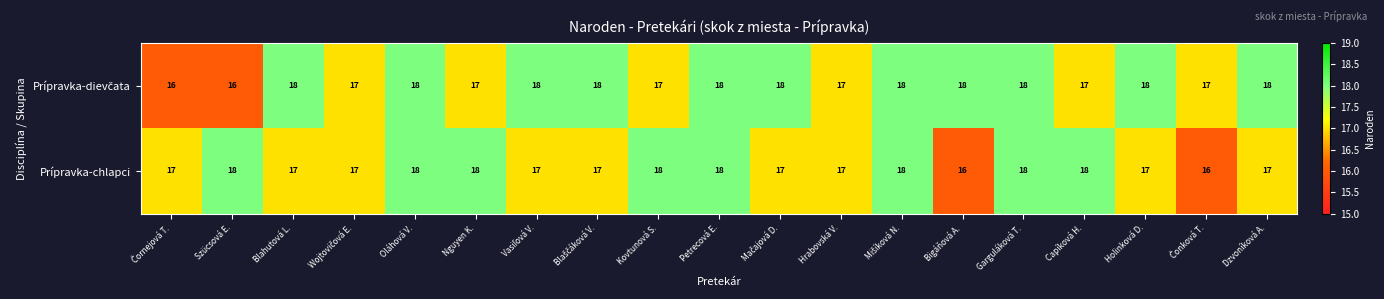

The value of Prípravka-chlapci at Hrabovská V. is 17. True or false?

True